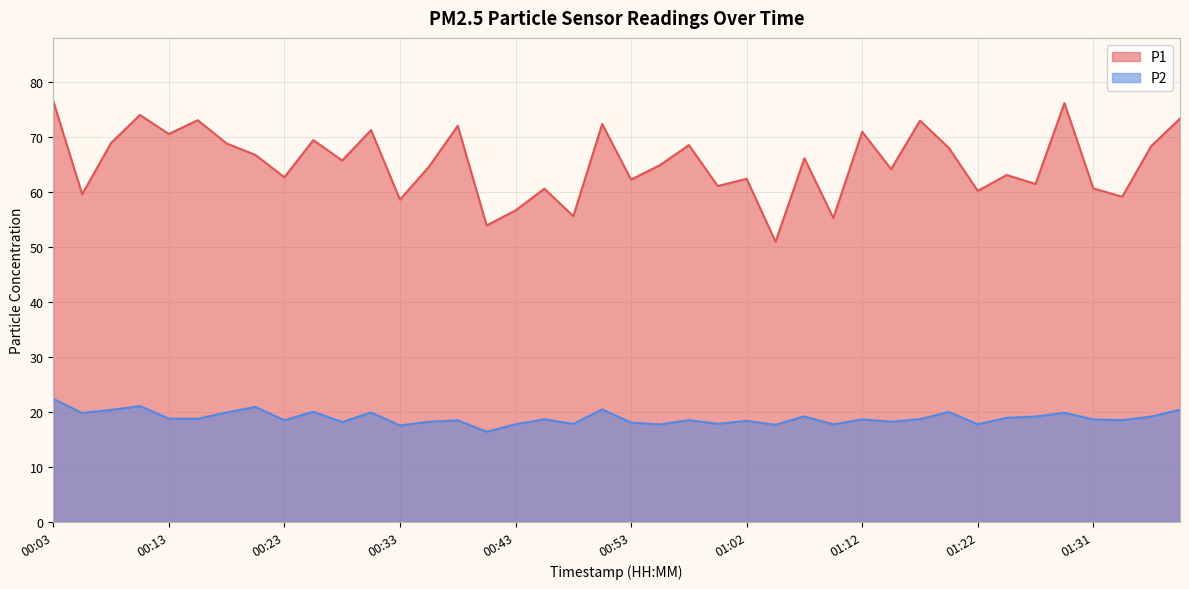

List the series in order of their peak value, lowest first.

P2, P1